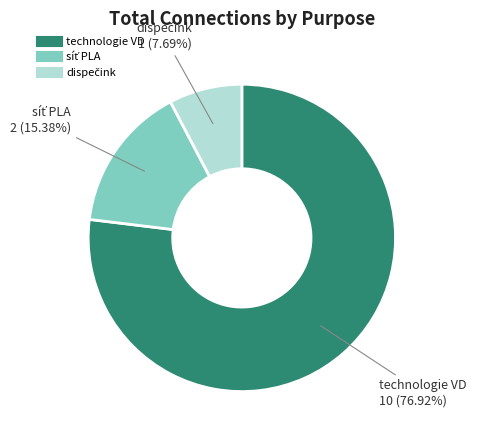

To the nearest percent, what is the average slice percentage?

33%